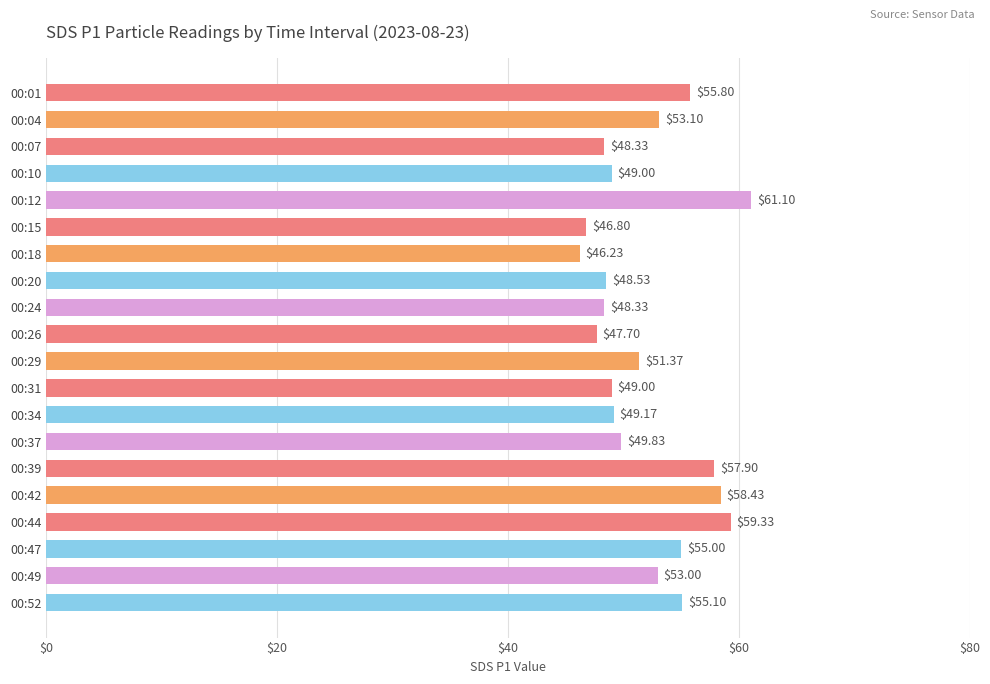

What is the difference between the maximum and minimum values?

14.9